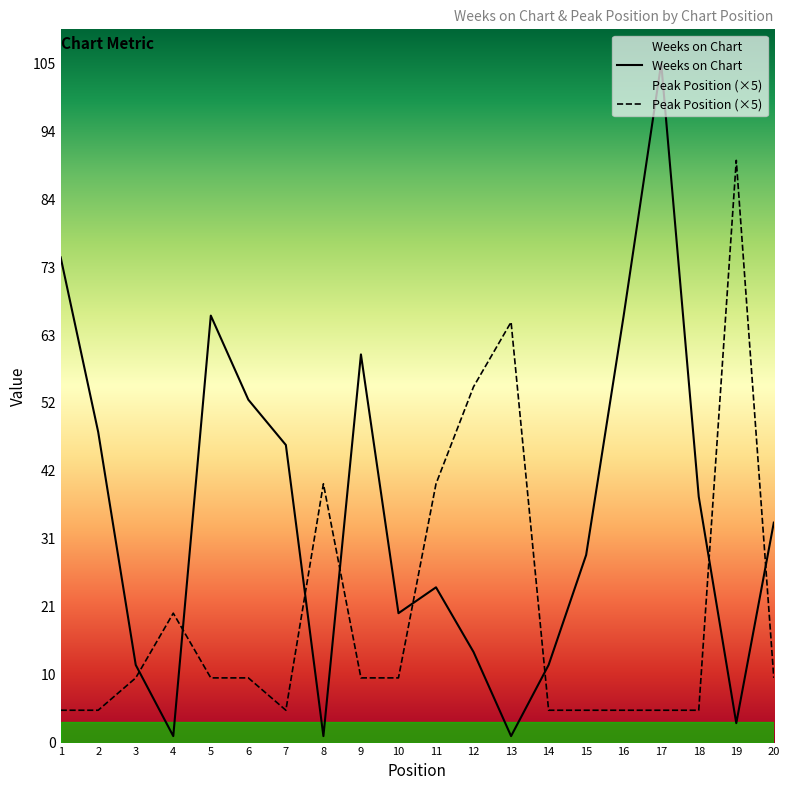

List the labels in order of Peak Position value, largest first.

19, 13, 12, 8, 11, 4, 3, 5, 6, 9, 10, 20, 1, 2, 7, 14, 15, 16, 17, 18